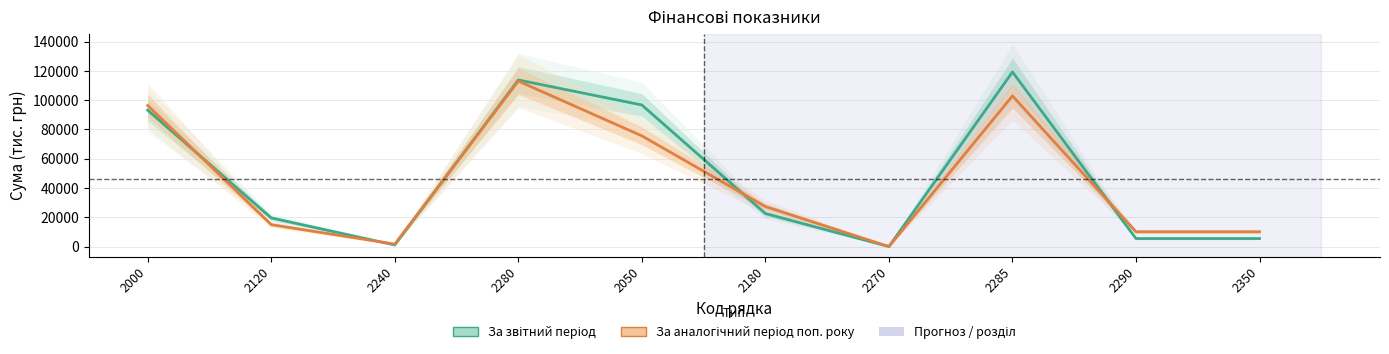

Reading left to right, what are all the values shown in this chart?

За звітний період: 2000=93144.5	2120=19552.3	2240=1061.2	2280=113757.9	2050=96687.9	2180=22541.5	2270=0.0	2285=119229.4	2290=5471.5	2350=5471.5
За аналогічний період попереднього року: 2000=96357.4	2120=14967.7	2240=1668.4	2280=112993.5	2050=75595.1	2180=27298.1	2270=0.2	2285=102893.4	2290=10100.1	2350=10100.1